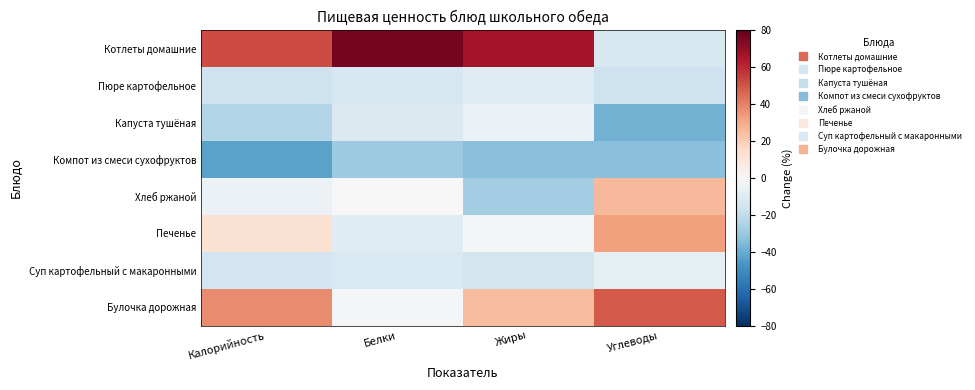

Reading left to right, list all the values displayed in this chart.

Котлеты домашние: Калорийность=52.3	Белки=76.3	Жиры=66.4	Углеводы=-13.0
Пюре картофельное: Калорийность=-16.7	Белки=-13.2	Жиры=-9.7	Углеводы=-16.3
Капуста тушёная: Калорийность=-23.2	Белки=-11.4	Жиры=-4.4	Углеводы=-37.8
Компот из смеси сухофруктов: Калорийность=-42.7	Белки=-29.0	Жиры=-33.3	Углеводы=-33.2
Хлеб ржаной: Калорийность=-4.5	Белки=0.5	Жиры=-27.5	Углеводы=25.9
Печенье: Калорийность=12.3	Белки=-9.8	Жиры=-1.5	Углеводы=32.9
Суп картофельный с макаронными: Калорийность=-15.2	Белки=-12.1	Жиры=-14.5	Углеводы=-7.5
Булочка дорожная: Калорийность=37.8	Белки=-1.4	Жиры=24.5	Углеводы=49.2